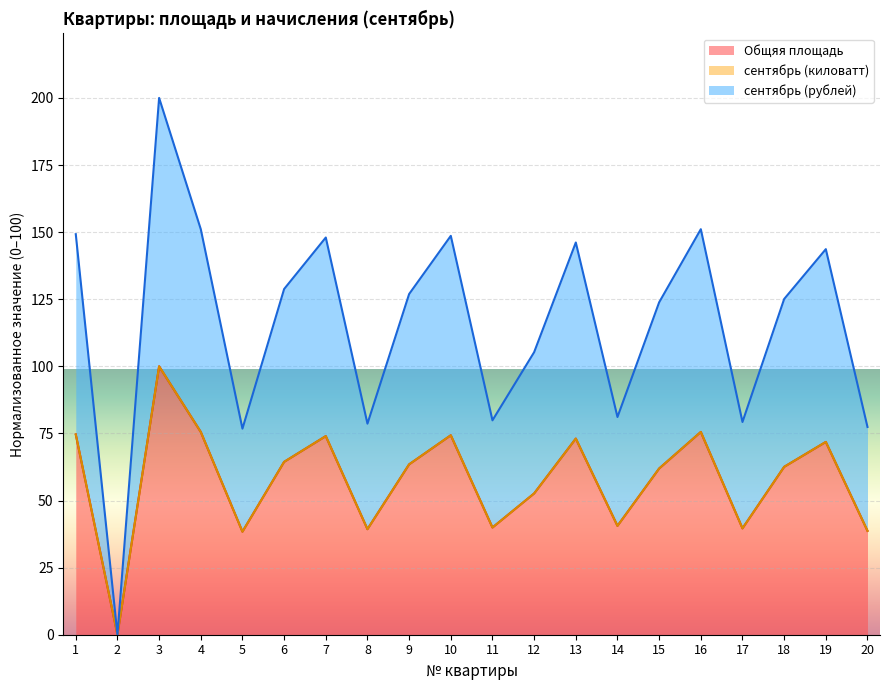

What is the value of the сентябрь (рублей) point at the 1st from the left?

74.6